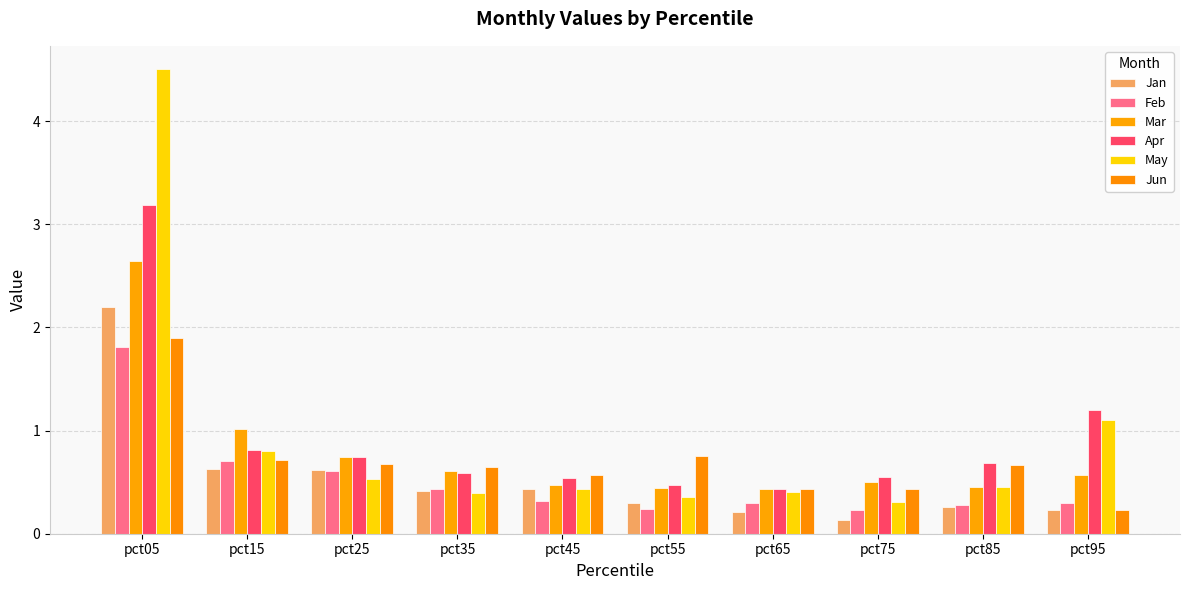

At how many categories does at least one series exceed 2?

1